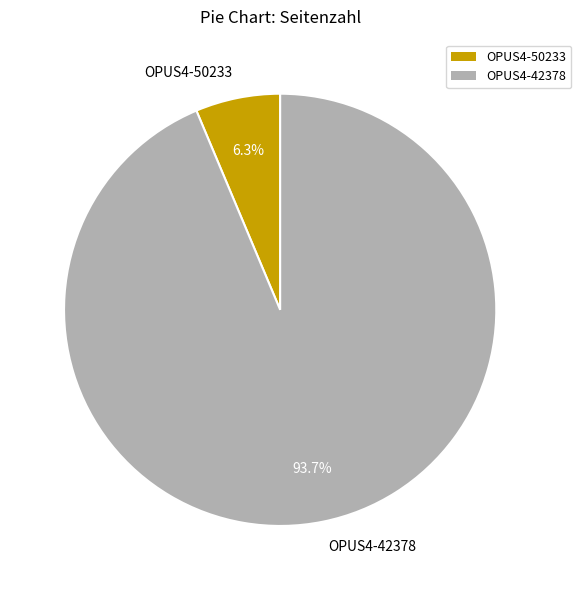

Rank the categories by value from highest to lowest.

OPUS4-42378, OPUS4-50233